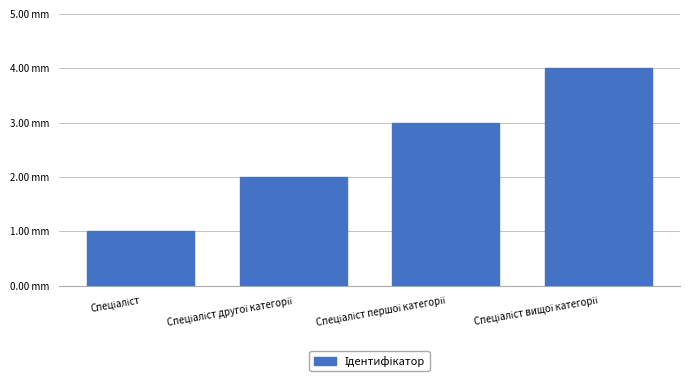

How many bars are there in total?

4